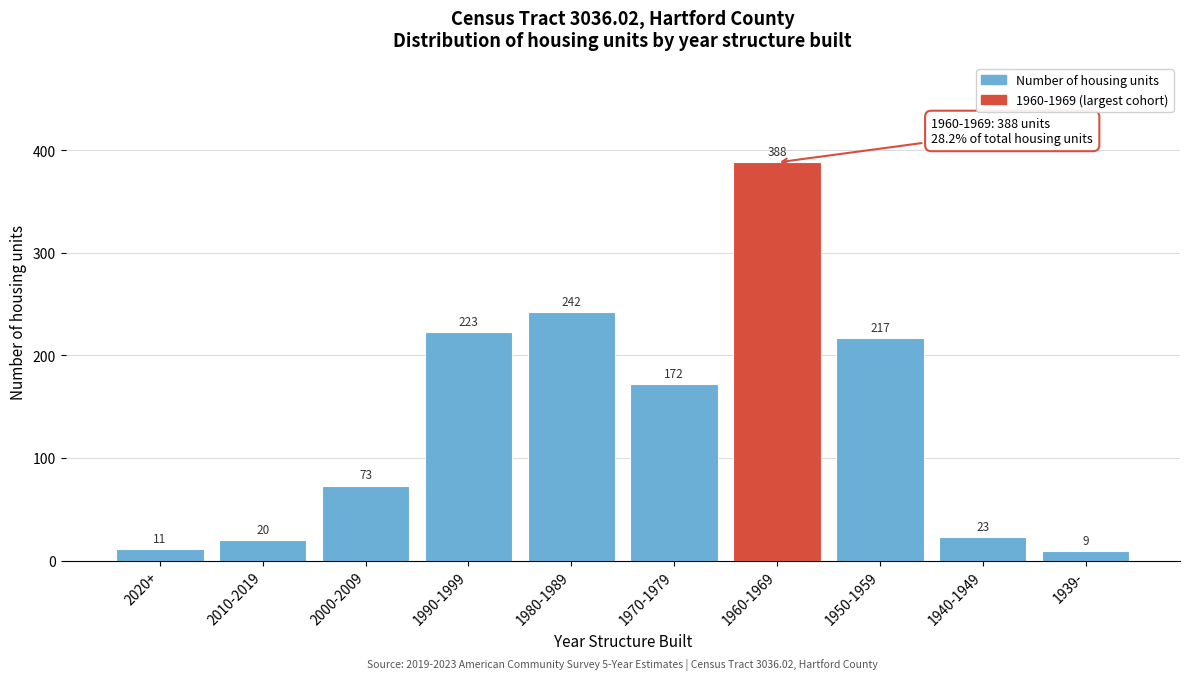

Reading right to left, list all the values displayed in this chart.

1939-=9	1940-1949=23	1950-1959=217	1960-1969=388	1970-1979=172	1980-1989=242	1990-1999=223	2000-2009=73	2010-2019=20	2020+=11